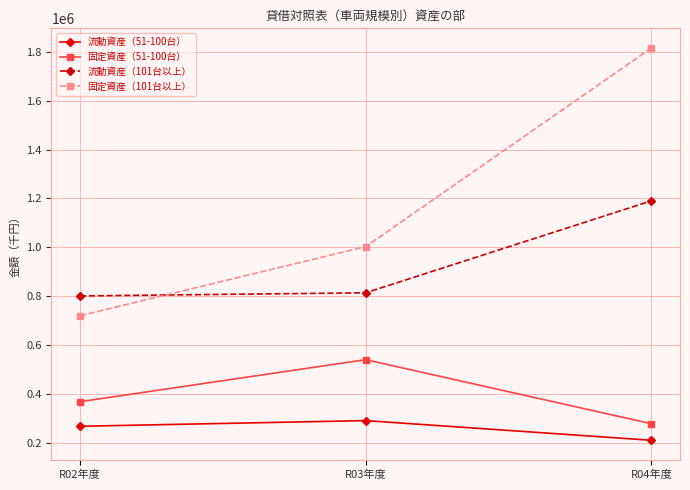

Which series has the largest total across all categories?

固定資産（101台以上）